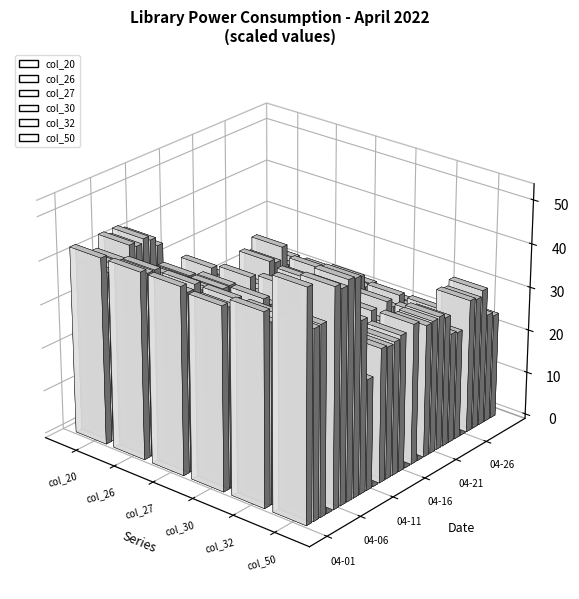

Which series has the largest total across all categories?

col_50